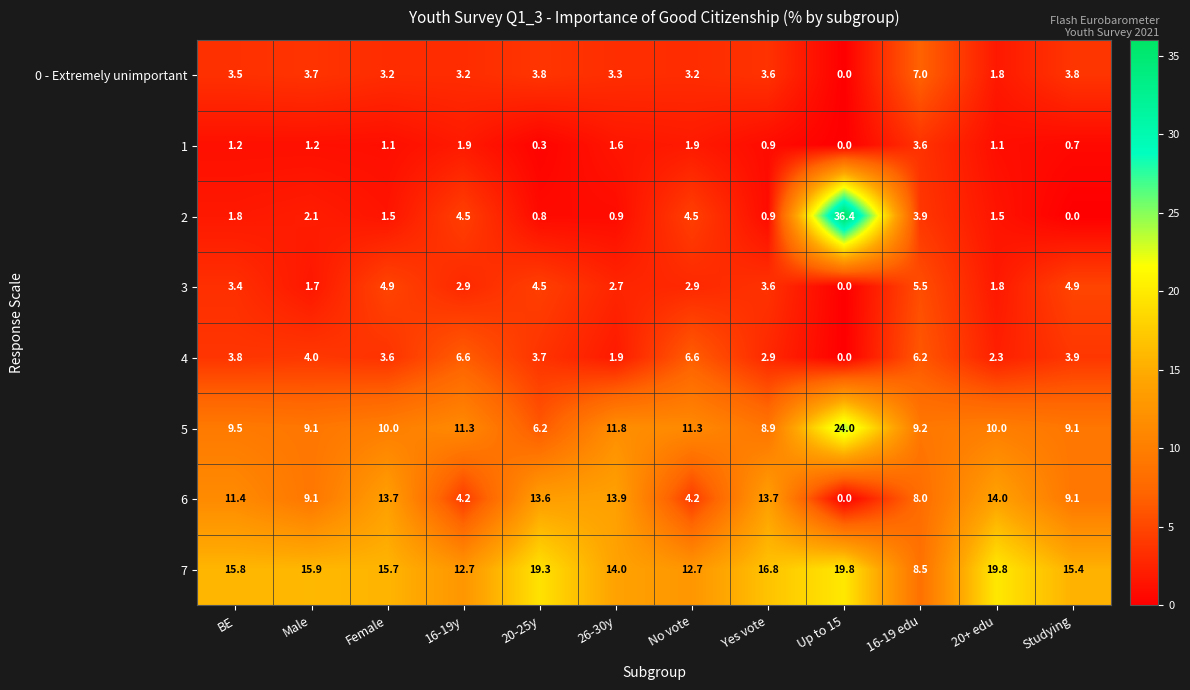

How many data points does each series have?

12